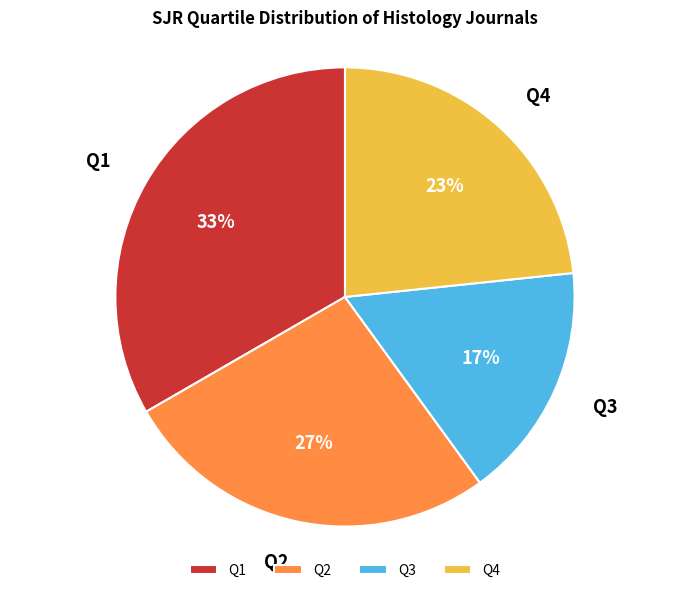

To the nearest percent, what portion does Q2 represent?

27%